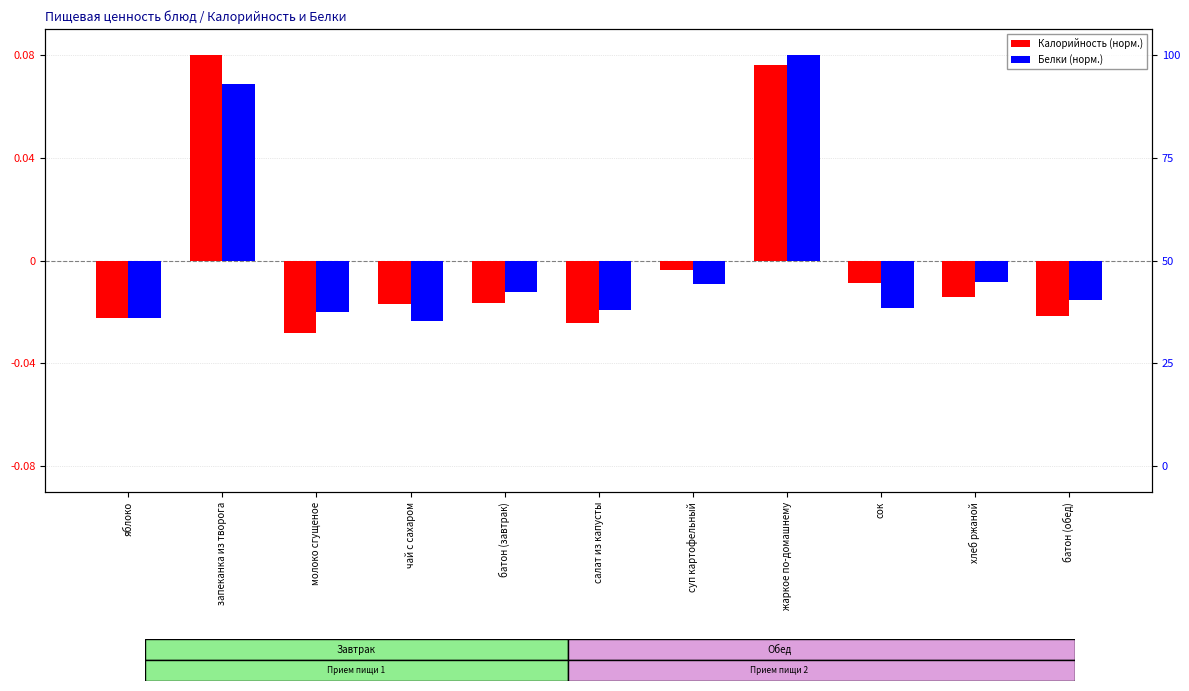

At which category is the sum across all series the highest?

жаркое по-домашнему